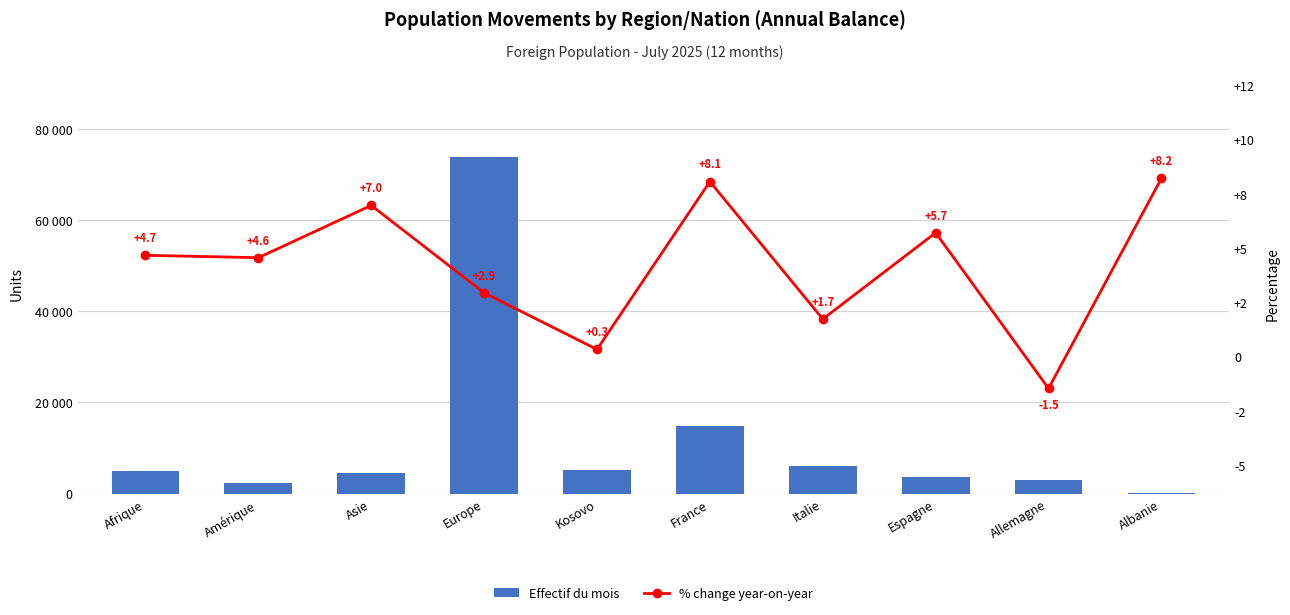

Which label corresponds to the largest value in the chart?

Europe